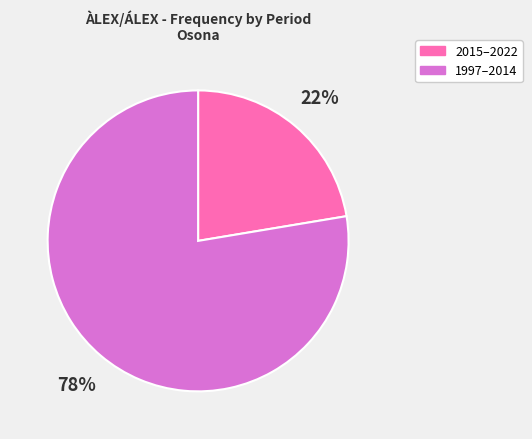

To the nearest percent, what is the average slice percentage?

50%